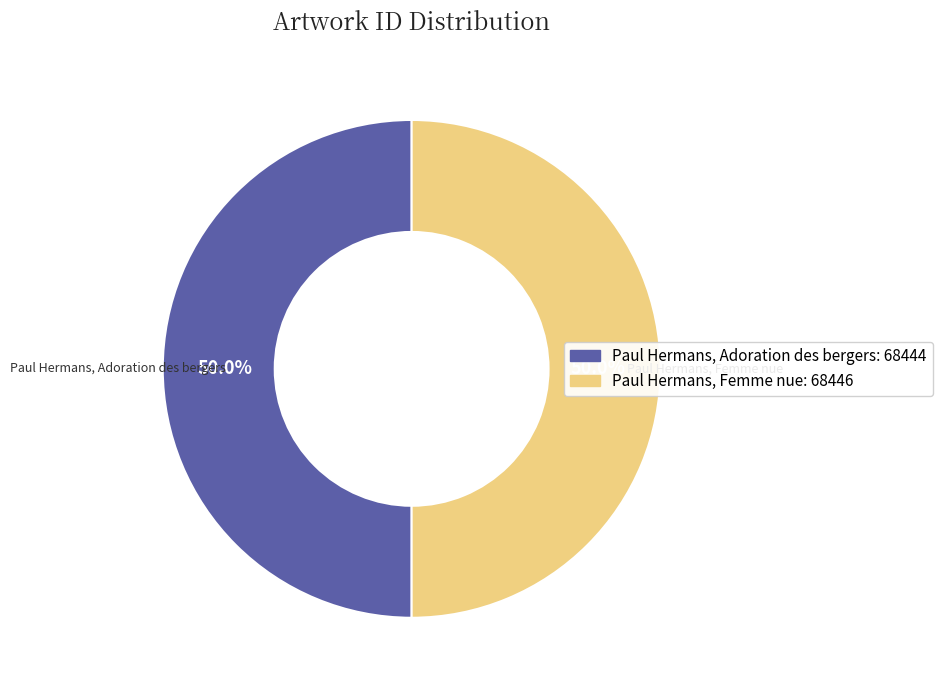

What is the ratio of the value at Paul Hermans, Adoration des bergers: 68444 to the value at Paul Hermans, Femme nue: 68446?

1.0